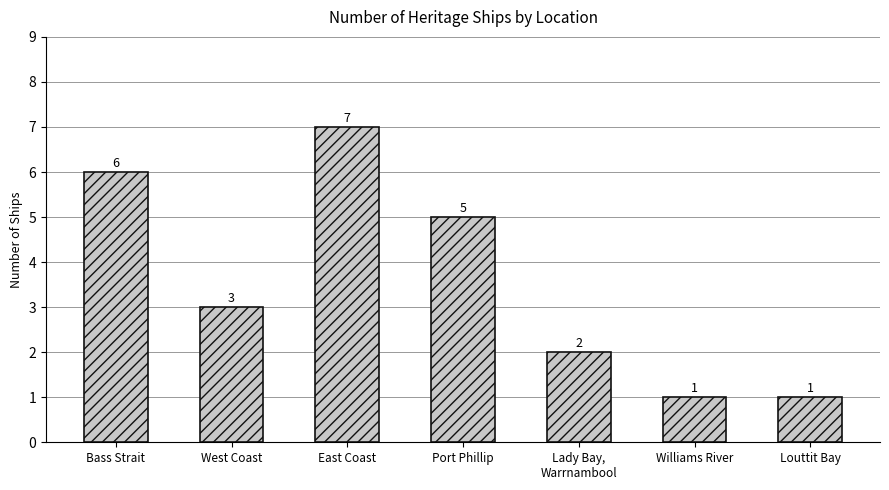

Reading left to right, list all the values displayed in this chart.

6	3	7	5	2	1	1